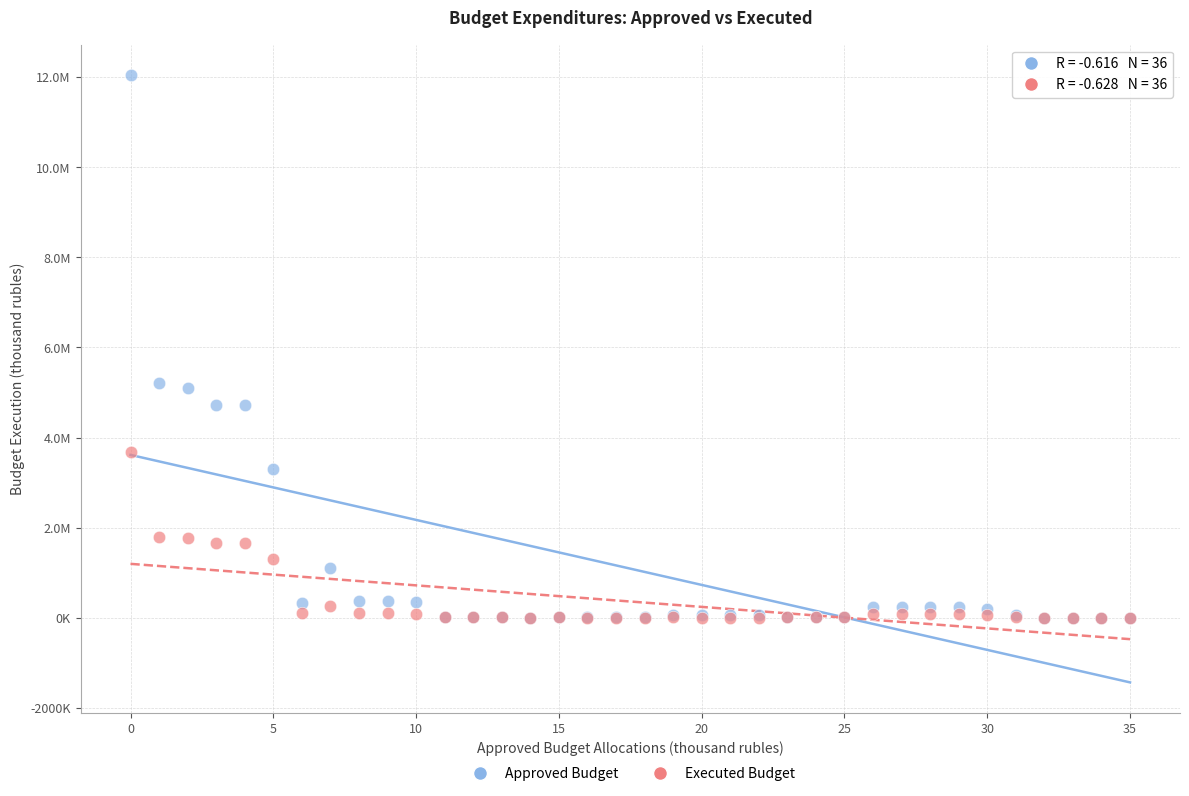

Which series has the largest Y range (max minus min)?

Approved Budget